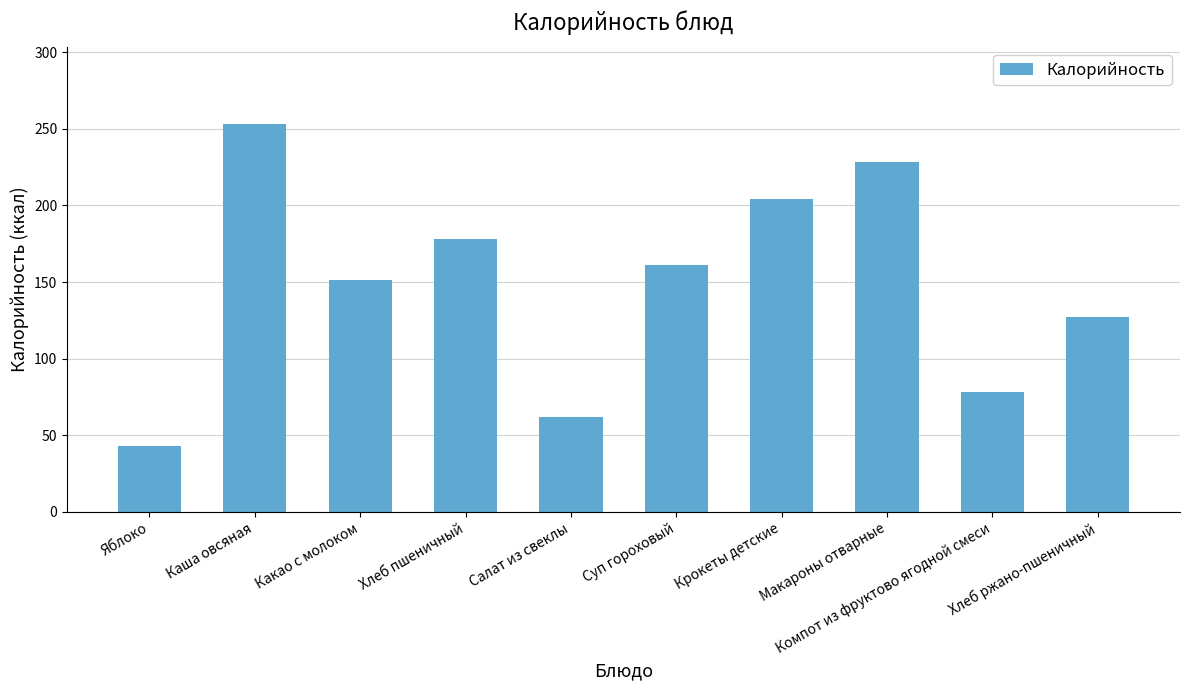

Reading right to left, what are all the values shown in this chart?

127	78	228	204	161	62	178	151	253	43